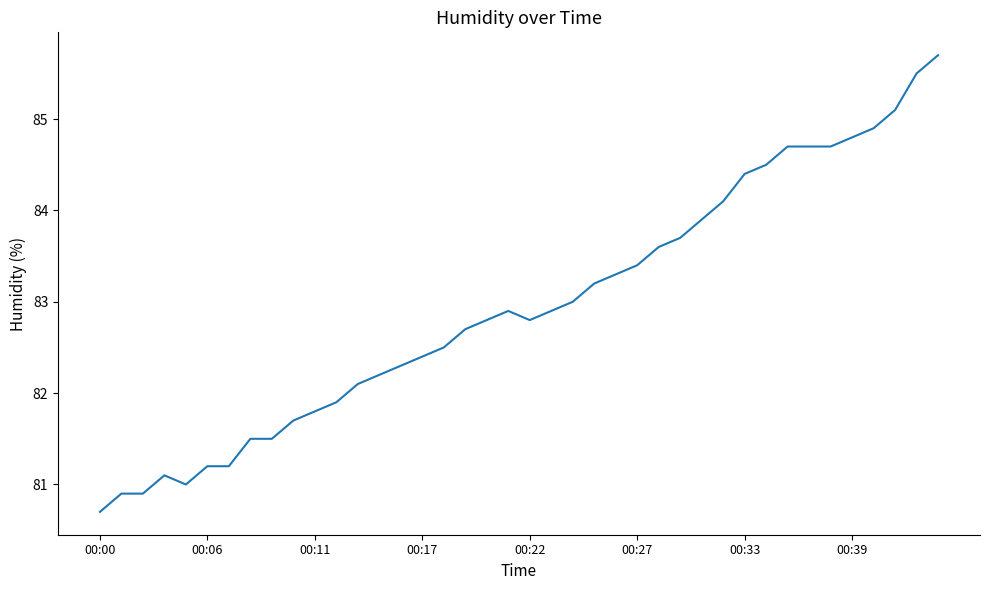

What is the smallest value displayed?

80.7